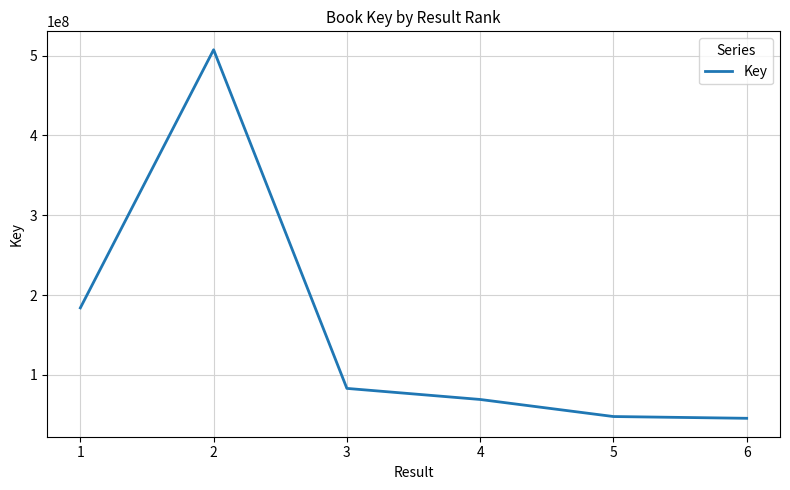

What is the sum of the values at 6 and 2?

552929254